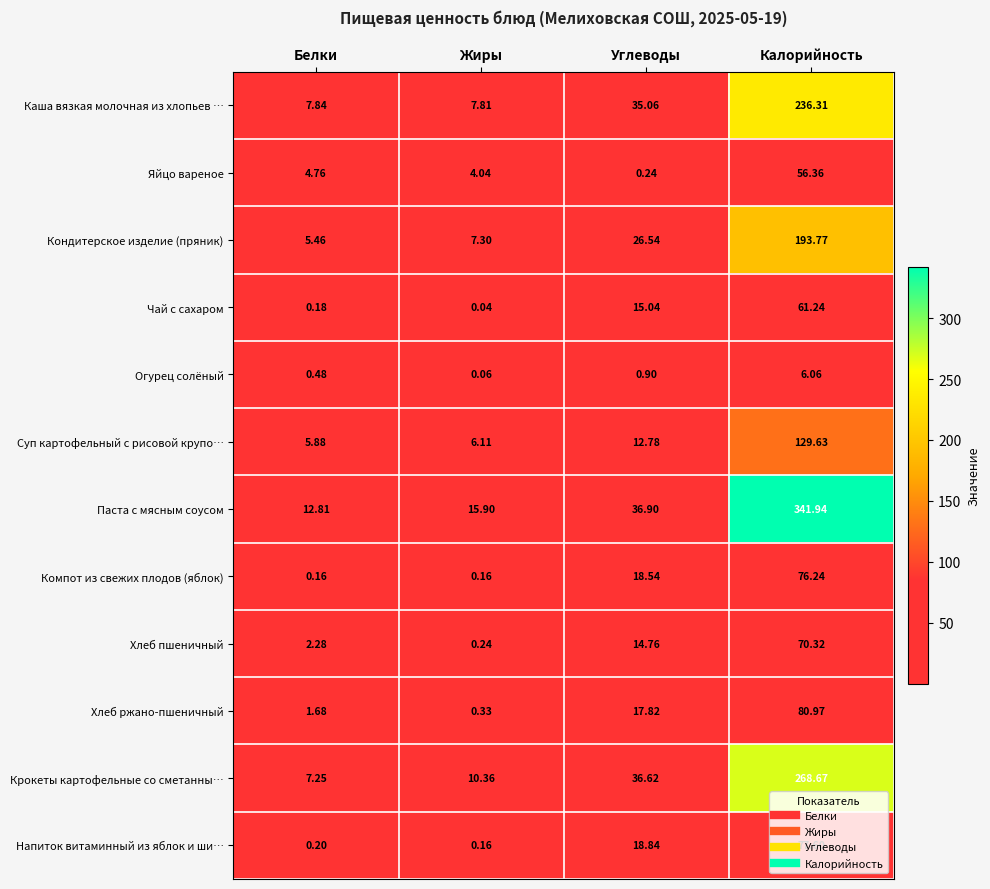

Between Белки and Жиры, which series saw the biggest shift?

Крокеты картофельные со сметанны…